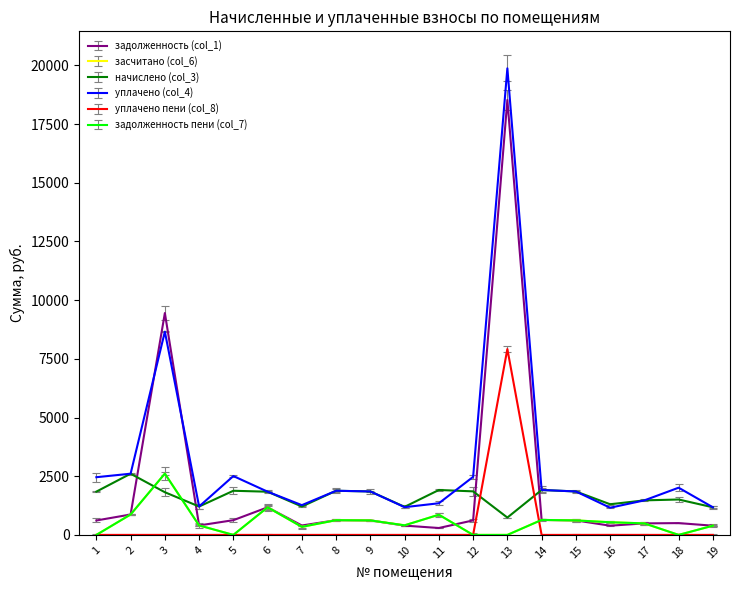

What is the total value across all series at 10?

3588.7